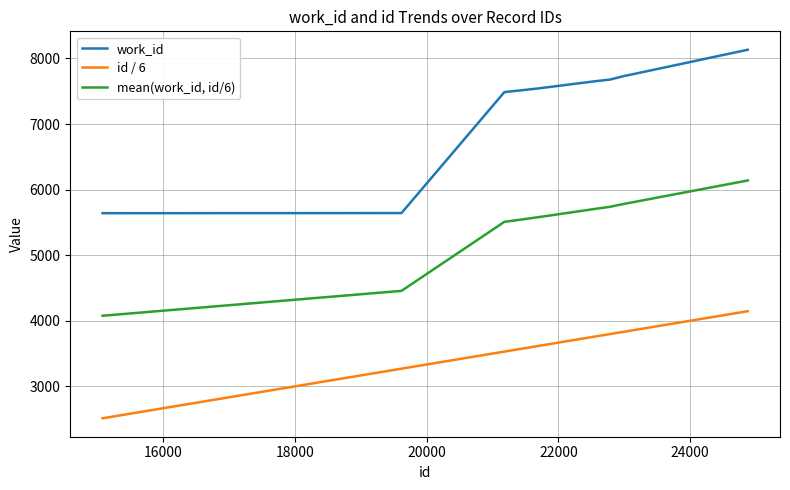

Rank the series by their maximum value, from lowest to highest.

id / 6, mean(work_id, id/6), work_id